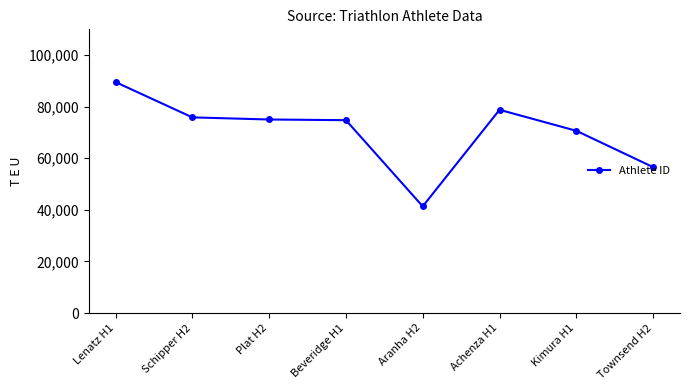

How many distinct data groups are displayed?

1